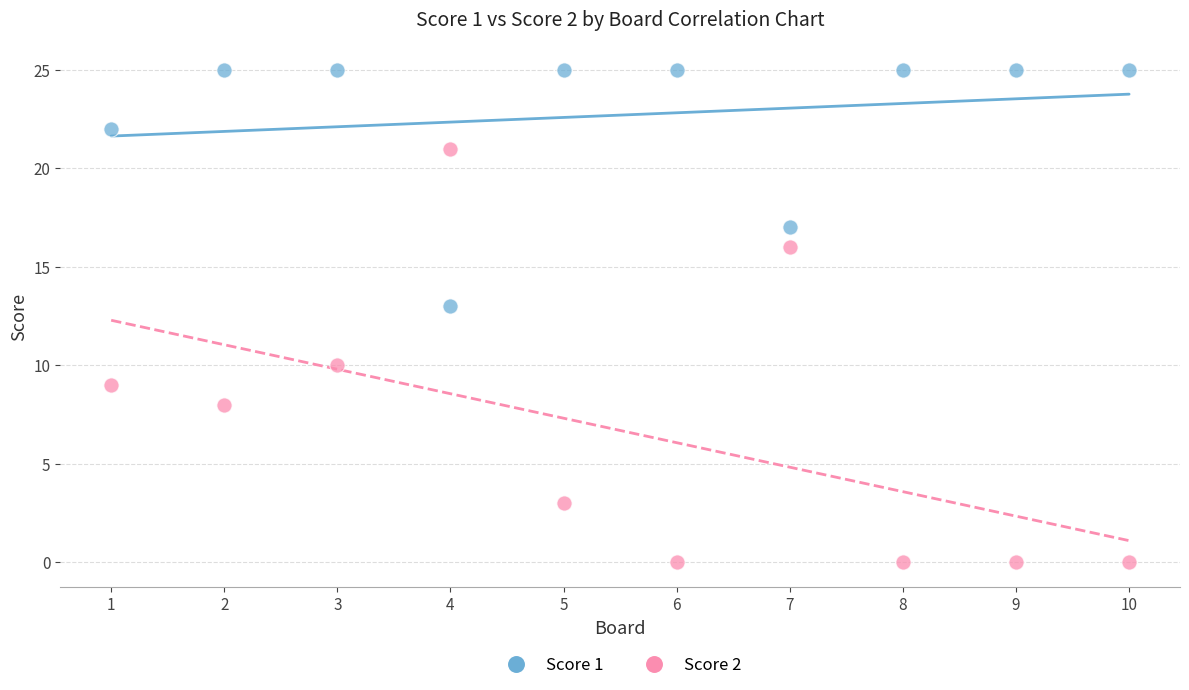

Which series reaches the maximum Y coordinate?

Score 1